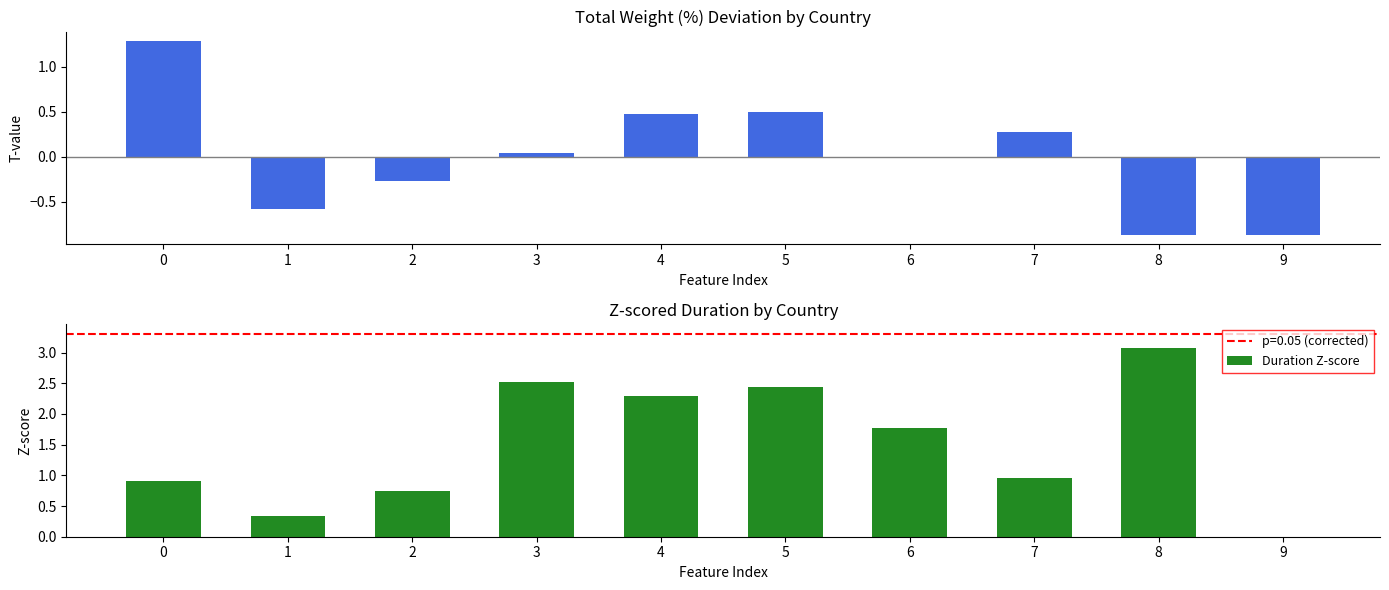

Is it true that Duration Z-score equals 1.3 at 7?

False